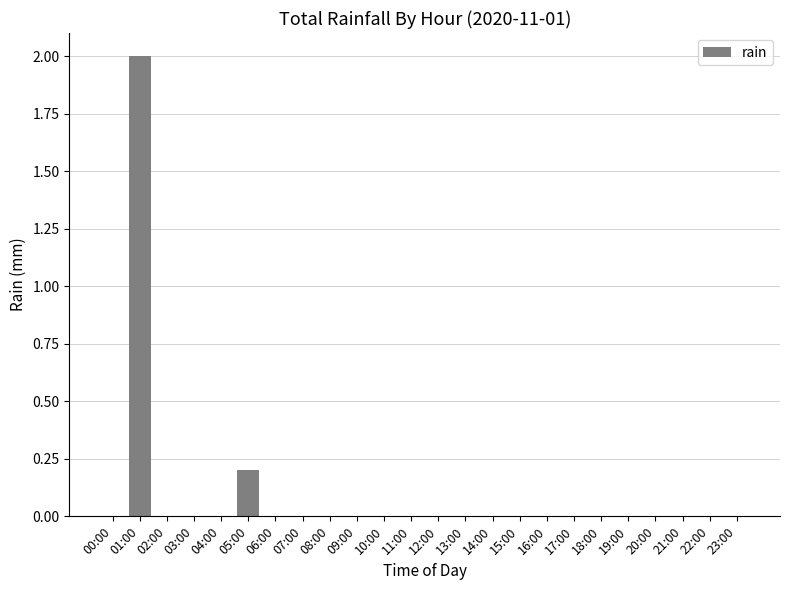

True or false: the data shows 0.8 at 04:00.

False